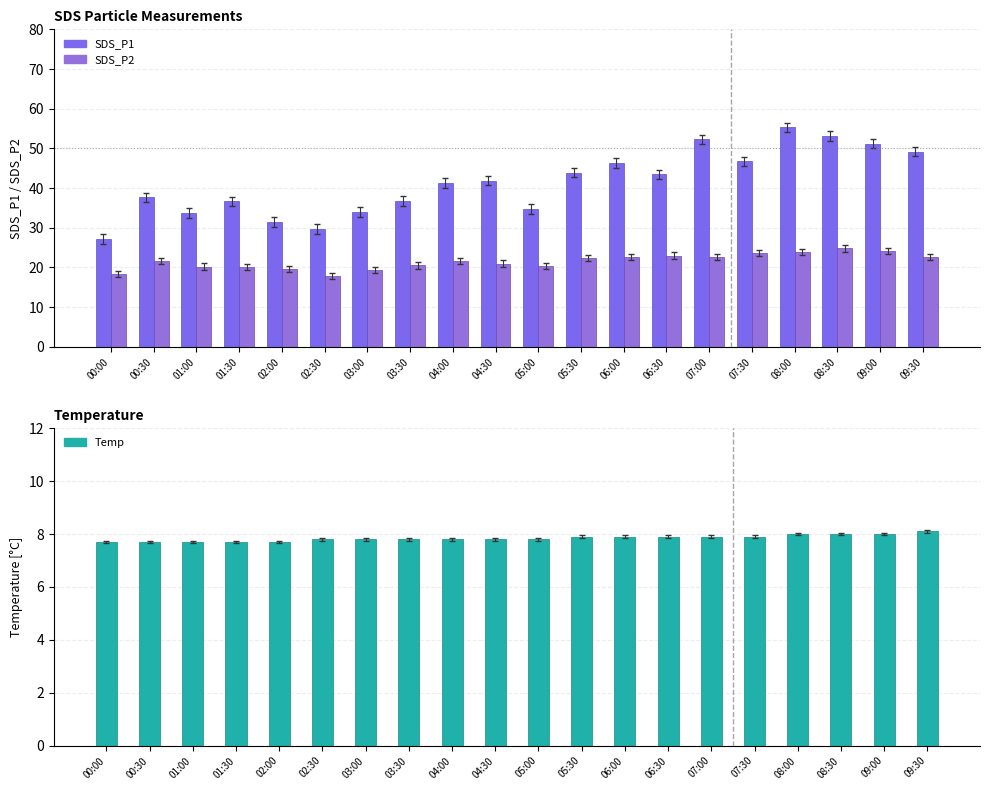

What is the difference between the SDS_P1 values at 03:00 and 04:00?

7.4